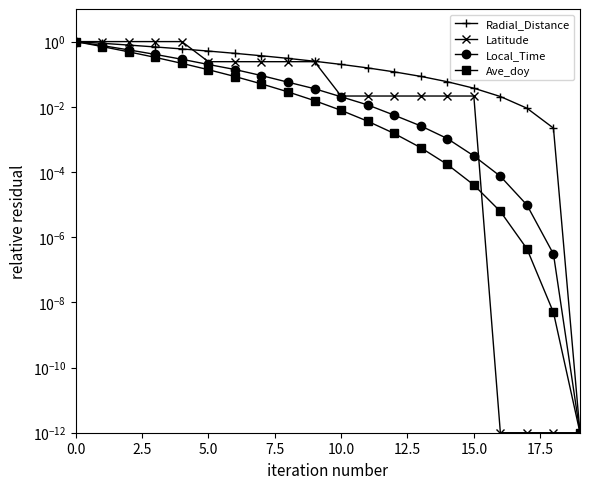

At how many categories does at least one series exceed 0?

20